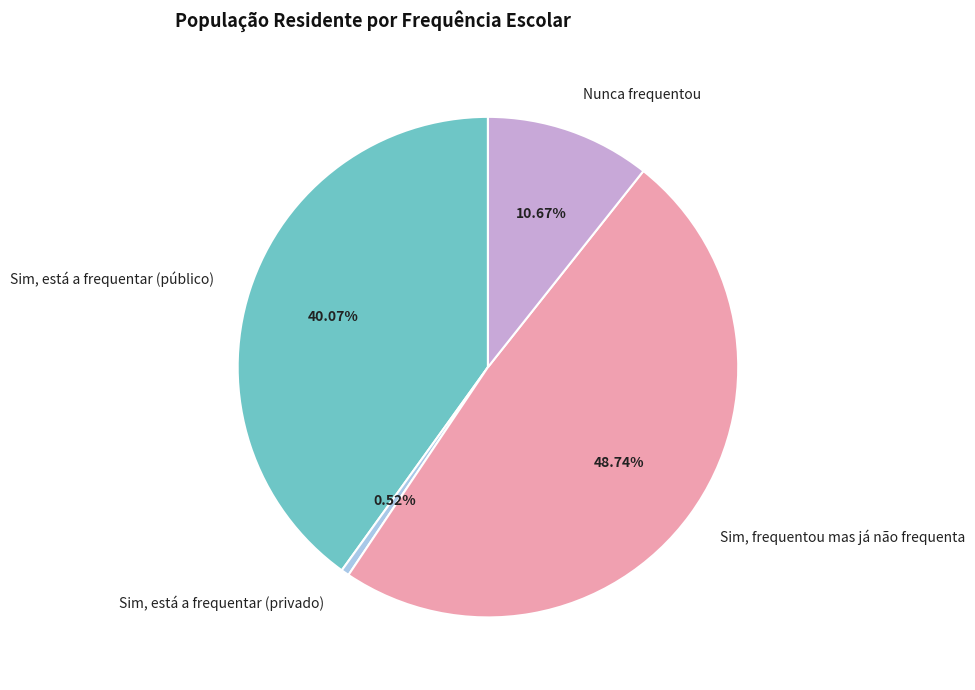

Which slice is the largest?

Sim, frequentou mas já não frequenta